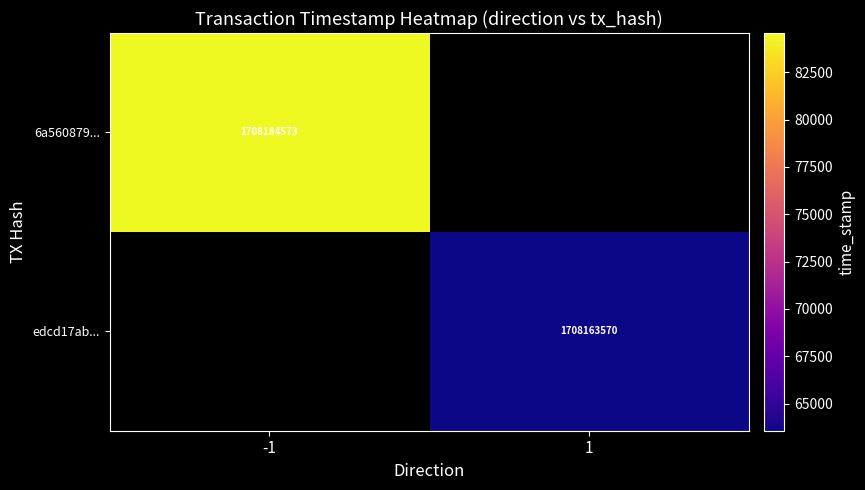

Is it true that 6a560879... equals 570824947 at -1?

False